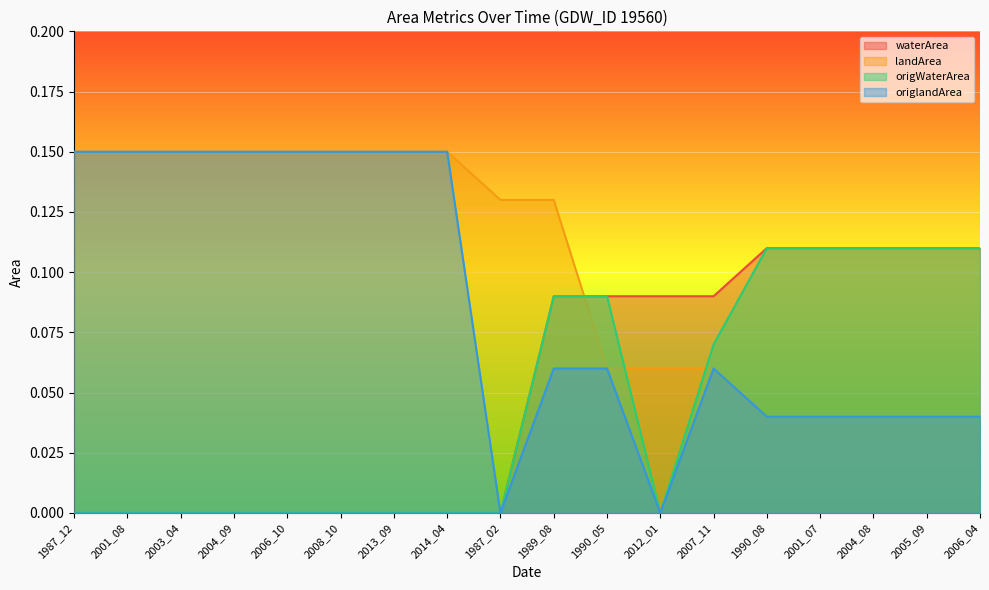

True or false: origlandArea and waterArea intersect in this chart.

False